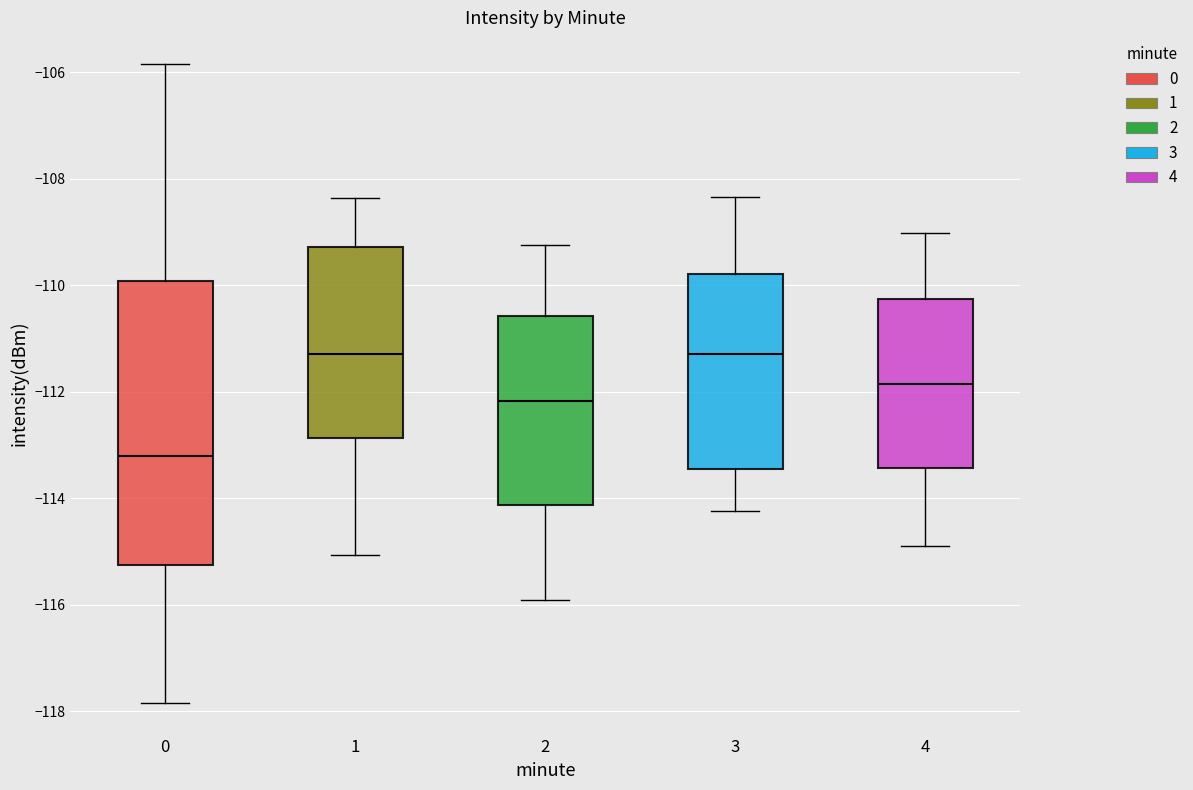

Reading left to right, transcribe this box plot: for each box, give where its median line is, the range the box spans, and where its two whiskers end, as read against the y-axis. The values are not printed on the chart, so give them approximately, as read against the axis.

0: median -113.2, box -115.2 to -110.0, whiskers -117.8 to -105.8
1: median -111.2, box -112.8 to -109.2, whiskers -115.0 to -108.4
2: median -112.2, box -114.2 to -110.6, whiskers -116.0 to -109.2
3: median -111.2, box -113.4 to -109.8, whiskers -114.2 to -108.4
4: median -111.8, box -113.4 to -110.2, whiskers -115.0 to -109.0